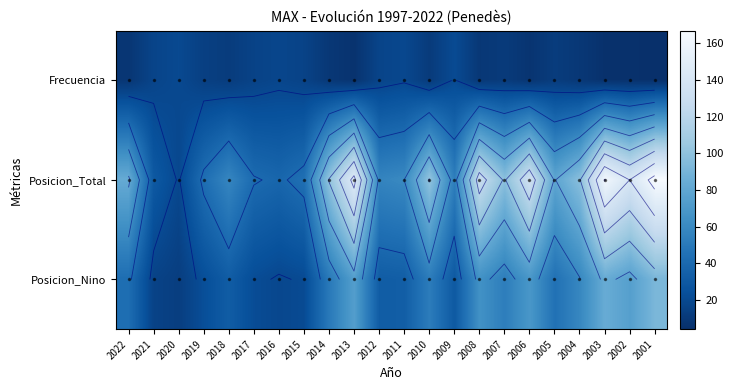

How many data points in Posicion_Nino are above 45?

10